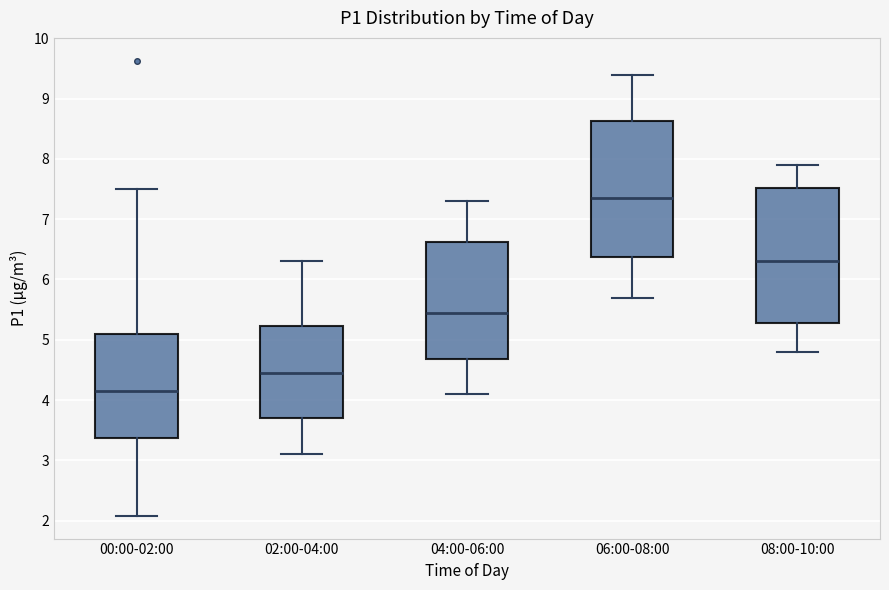

Reading left to right, transcribe this box plot: for each box, give where its median line is, the range the box spans, and where its two whiskers end, as read against the y-axis. The values are not printed on the chart, so give them approximately, as read against the axis.

00:00-02:00: median 4.1, box 3.4 to 5.1, whiskers 2.1 to 7.5
02:00-04:00: median 4.5, box 3.7 to 5.2, whiskers 3.1 to 6.3
04:00-06:00: median 5.5, box 4.7 to 6.6, whiskers 4.1 to 7.3
06:00-08:00: median 7.4, box 6.4 to 8.6, whiskers 5.7 to 9.4
08:00-10:00: median 6.3, box 5.3 to 7.5, whiskers 4.8 to 7.9